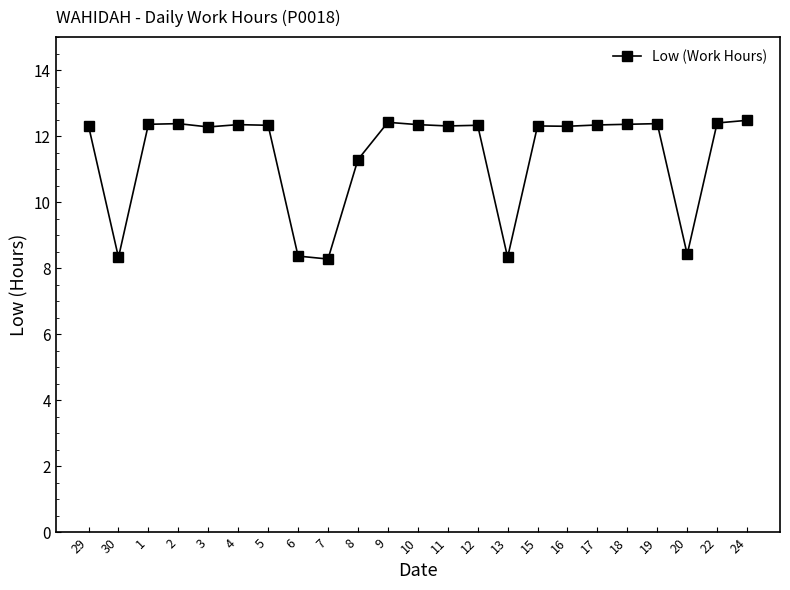

What is the minimum value shown in the chart?

8.3